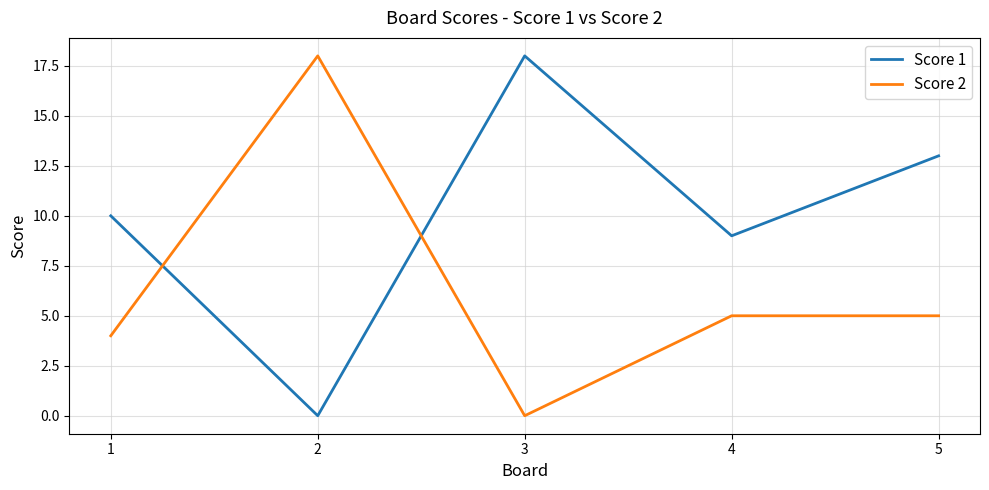

At 4, list the series in order from largest to smallest.

Score 1, Score 2